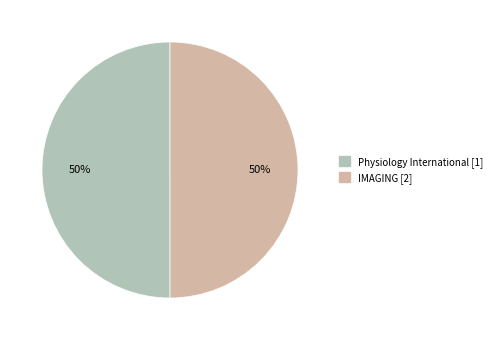

What is the ratio of the value at Physiology International to the value at IMAGING?

1.0